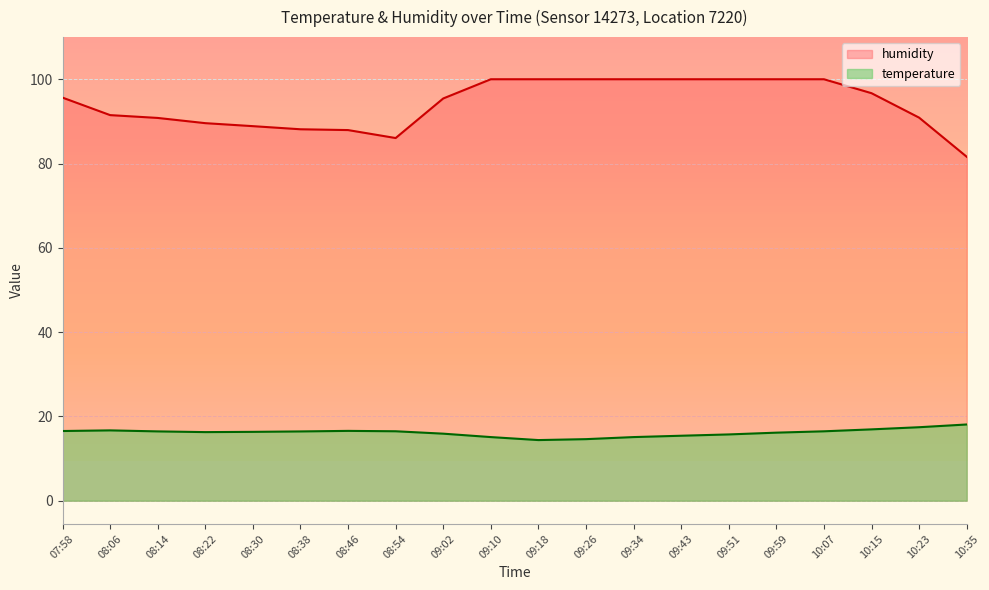

What is the lowest value of the temperature series?

14.4